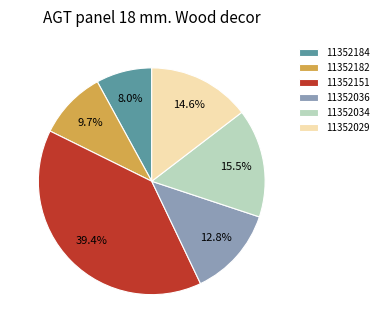

Which category has the biggest portion of the pie?

11352151